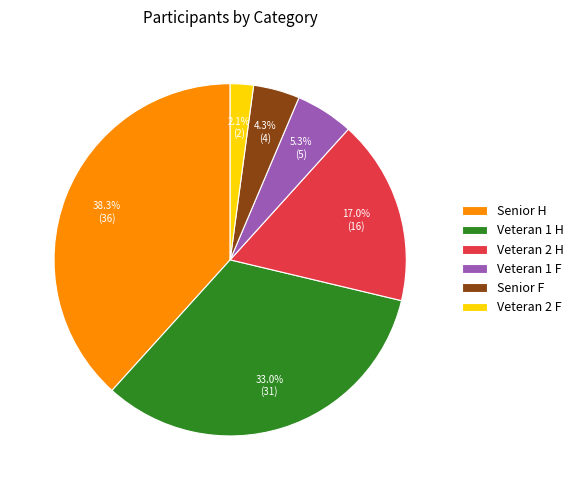

Which slice is the largest?

Senior H